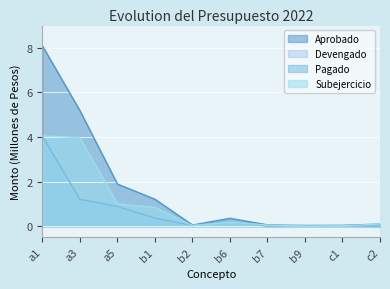

Reading left to right, list all the values displayed in this chart.

Aprobado: 8.1	5.2	1.9	1.2	0.1	0.4	0.1	0.0	0.0	0.1
Devengado: 4.0	1.2	0.9	0.4	0.0	0.2	0.0	0.0	0.0	0.0
Pagado: 4.0	1.2	0.9	0.4	0.0	0.2	0.0	0.0	0.0	0.0
Subejercicio: 4.1	4.0	1.0	0.8	0.0	0.2	0.1	0.0	0.0	0.1